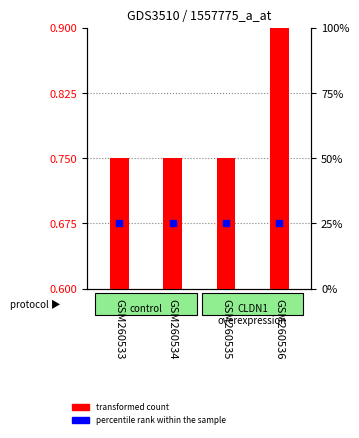

The value of percentile rank within the sample at GSM260533 is 11.7. True or false?

False